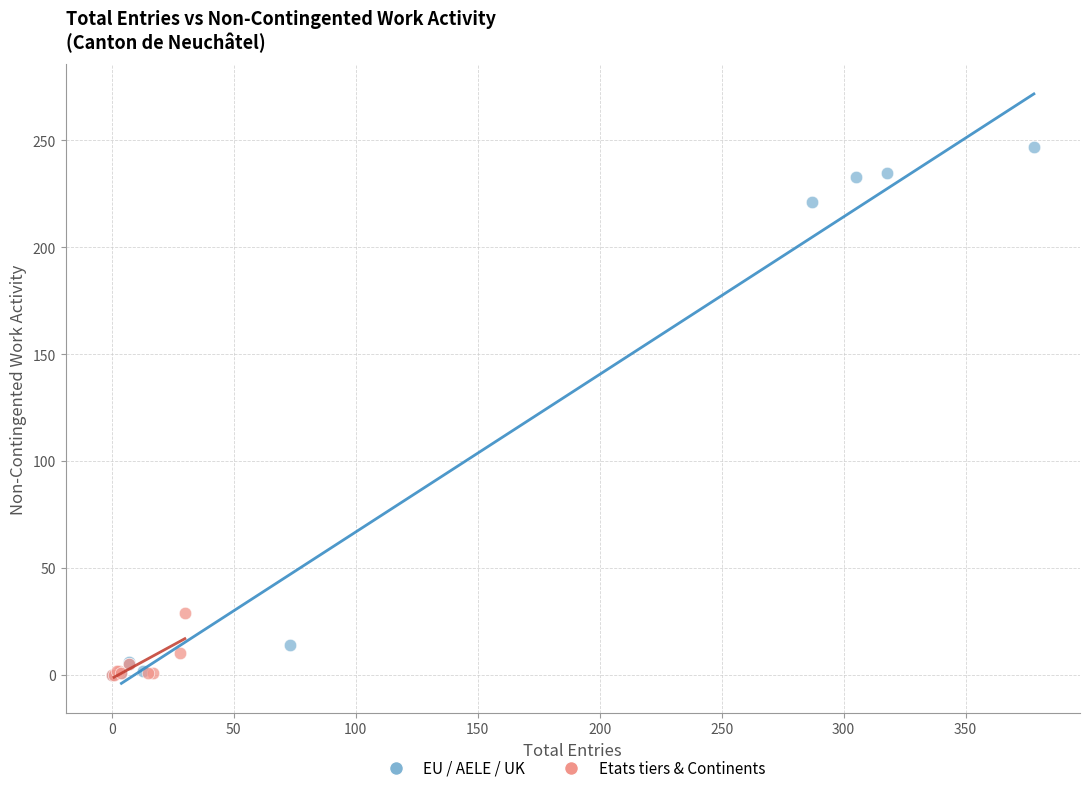

What are all the series names shown in the legend?

EU / AELE / UK, Etats tiers & Continents